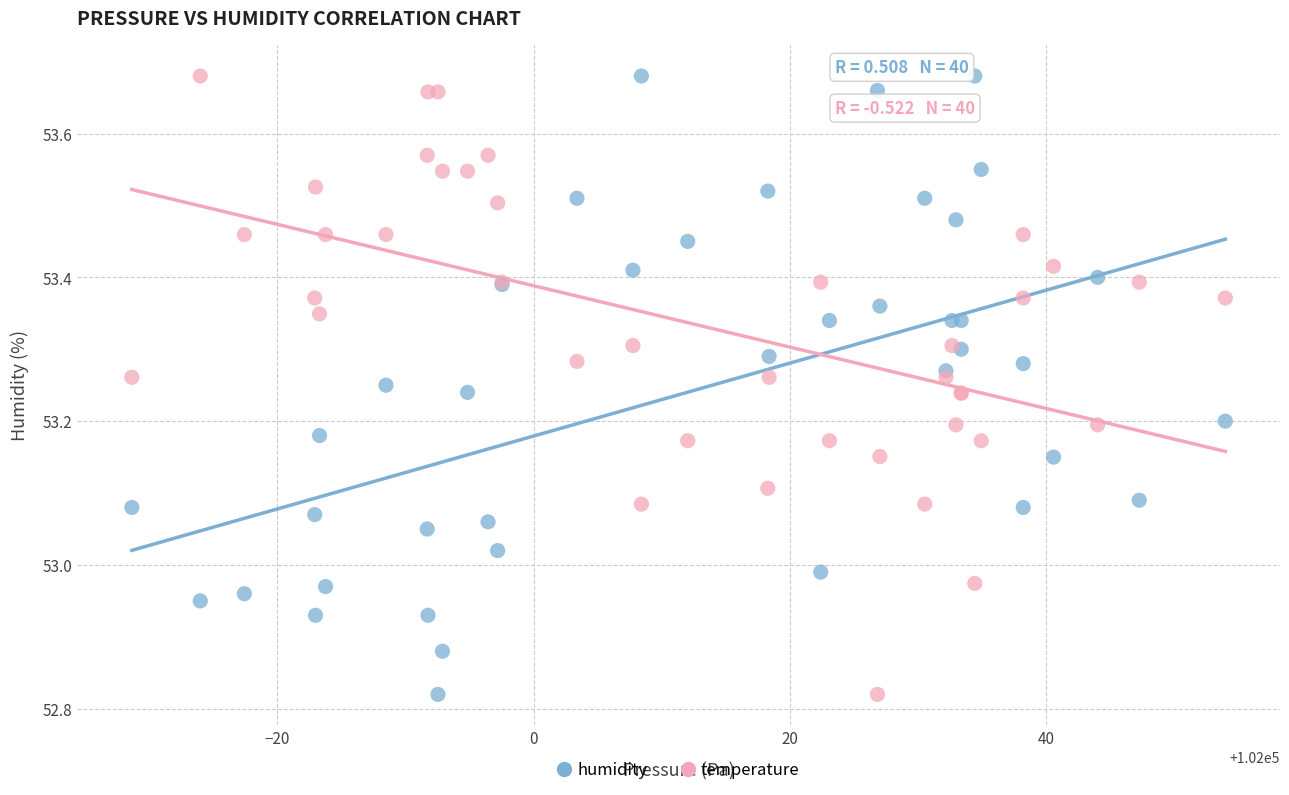

What is the X range (max minus min) for the scatter plot?

85.4